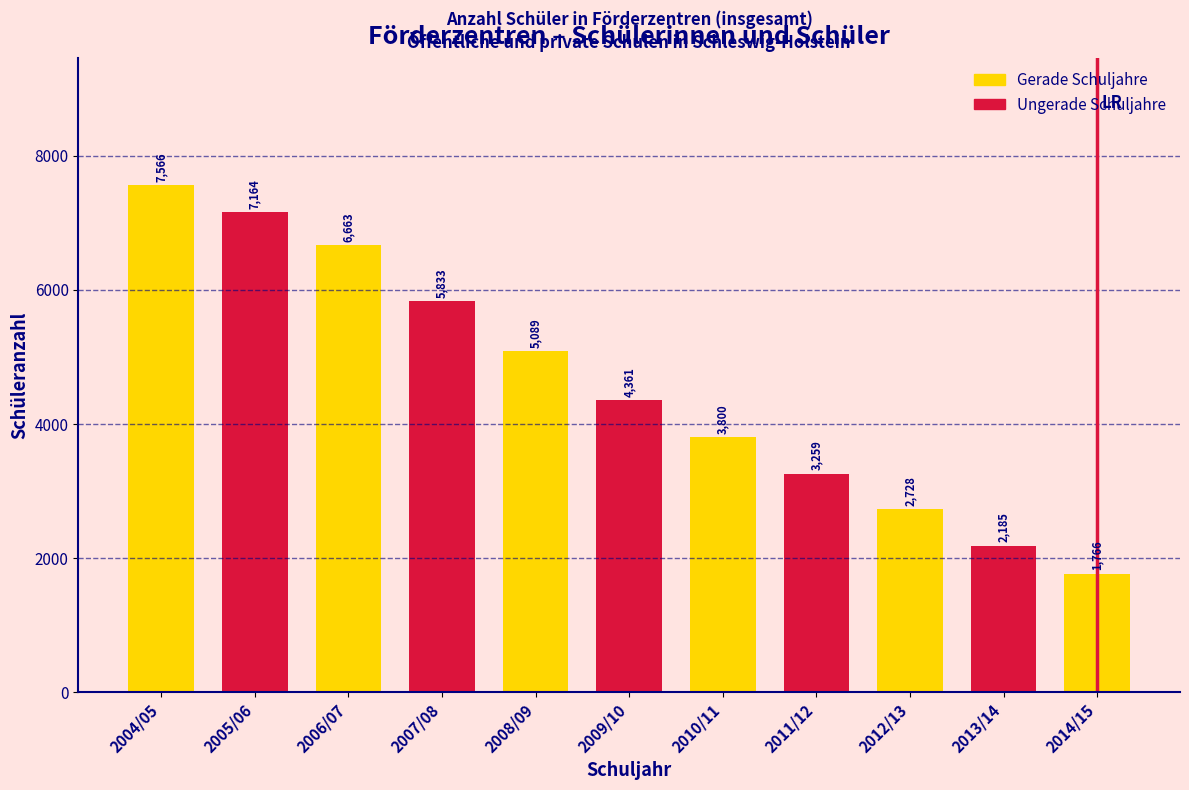

Reading right to left, list all the values displayed in this chart.

2014/15=1766	2013/14=2185	2012/13=2728	2011/12=3259	2010/11=3800	2009/10=4361	2008/09=5089	2007/08=5833	2006/07=6663	2005/06=7164	2004/05=7566